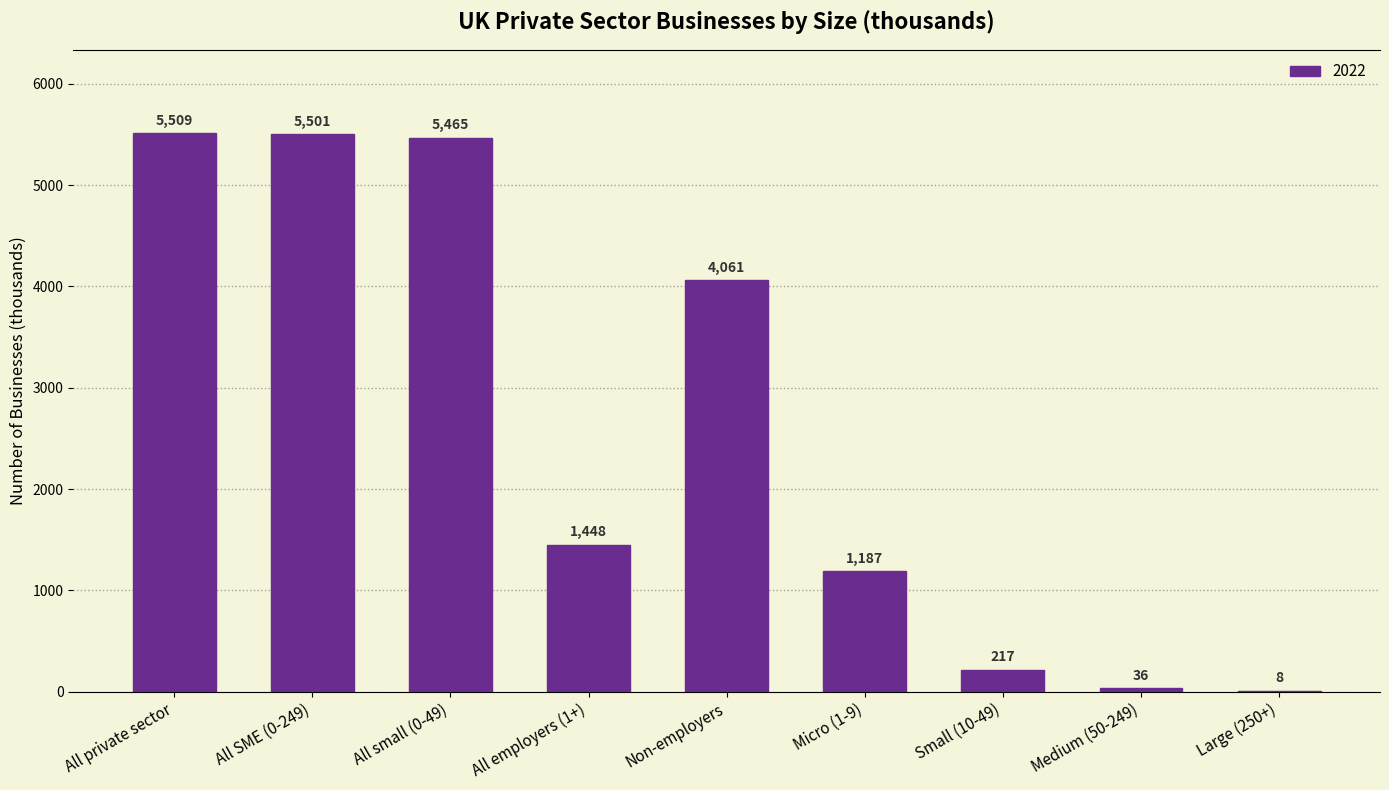

Reading left to right, extract all data points from this chart.

All private sector=5509	All SME (0-249)=5501	All small (0-49)=5465	All employers (1+)=1448	Non-employers=4061	Micro (1-9)=1187	Small (10-49)=217	Medium (50-249)=36	Large (250+)=8